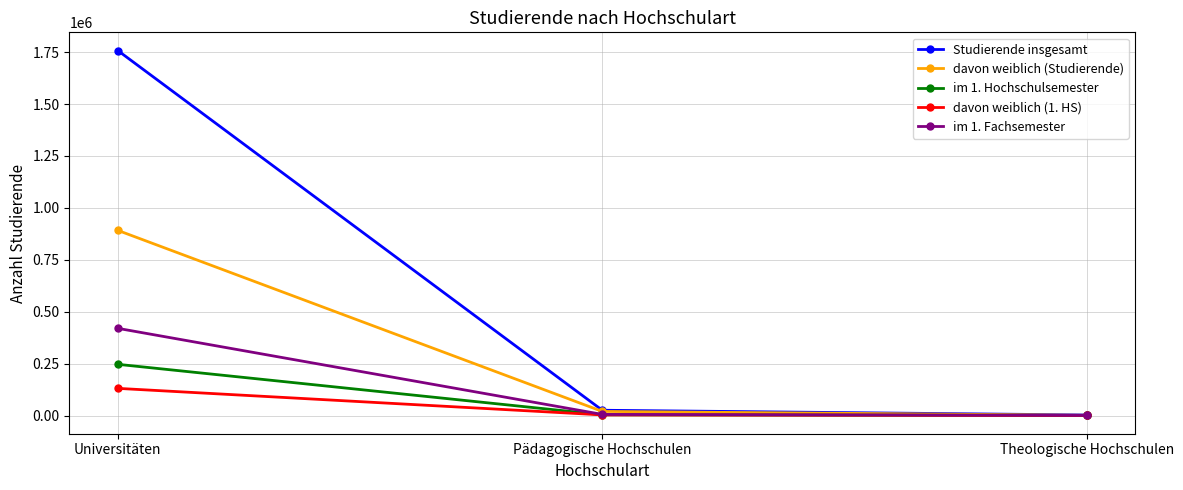

Which category has the highest value across all series?

Universitäten